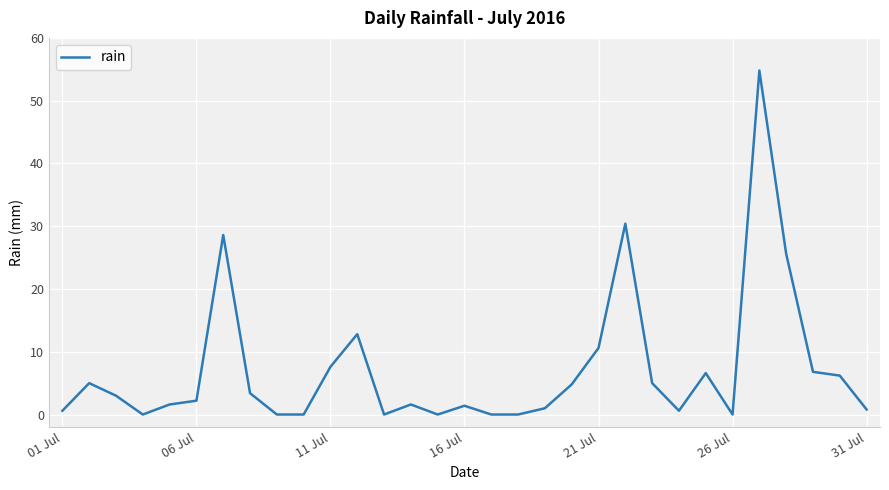

What is the maximum value shown in the chart?

54.8